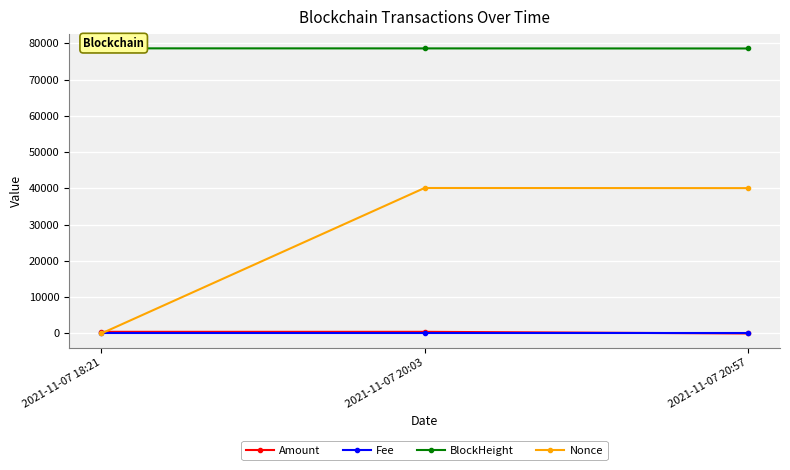

What position from the right is 2021-11-07 20:57?

1